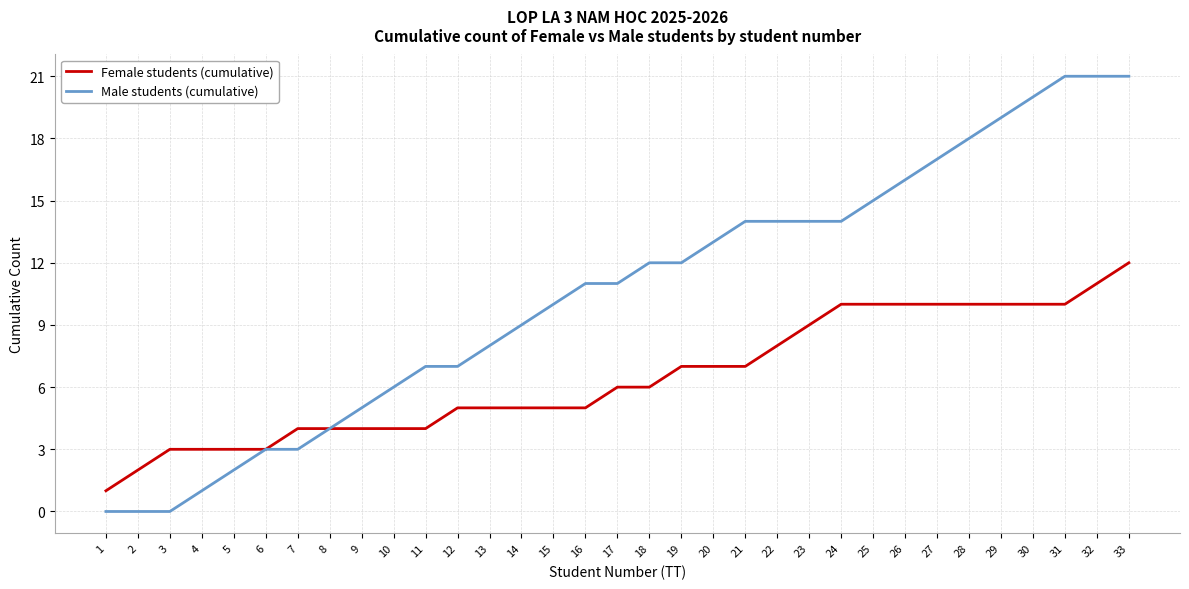

What is the spread (max minus min) of values at 26?

6